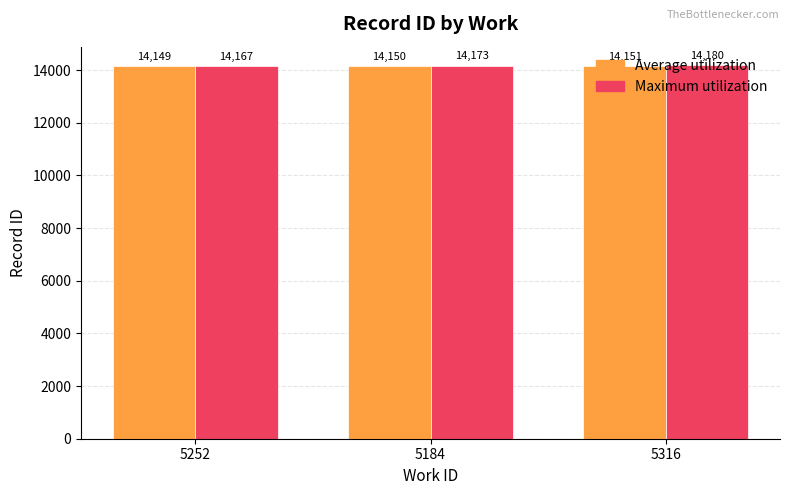

Which series has the largest range (max minus min)?

Maximum utilization